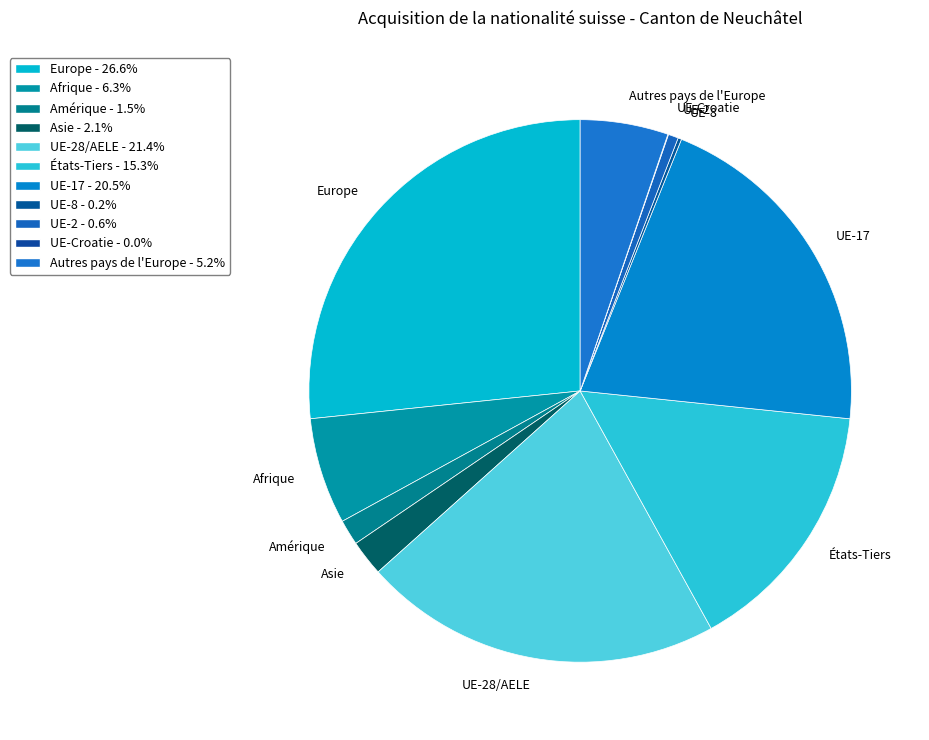

True or false: Europe accounts for 40% of the total.

False